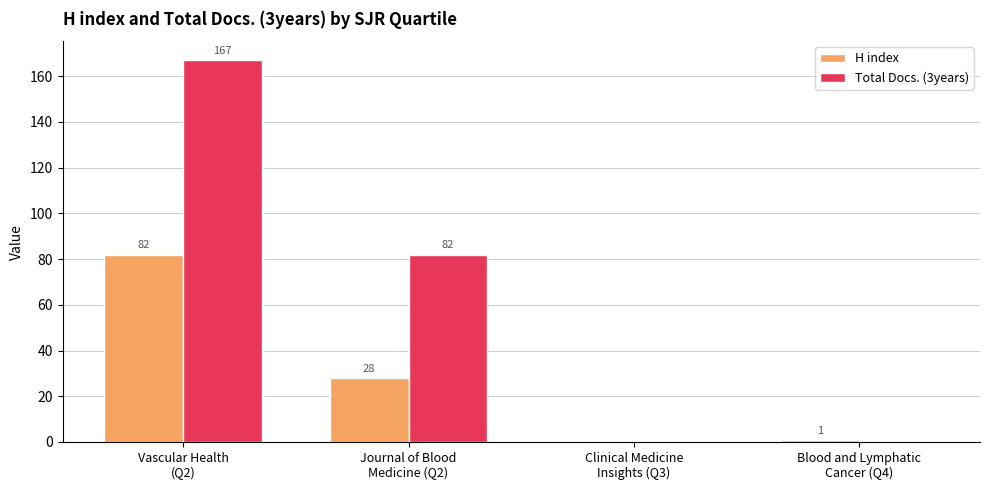

The Total Docs. (3years) series shows 111 at Journal of Blood
Medicine (Q2). True or false?

False